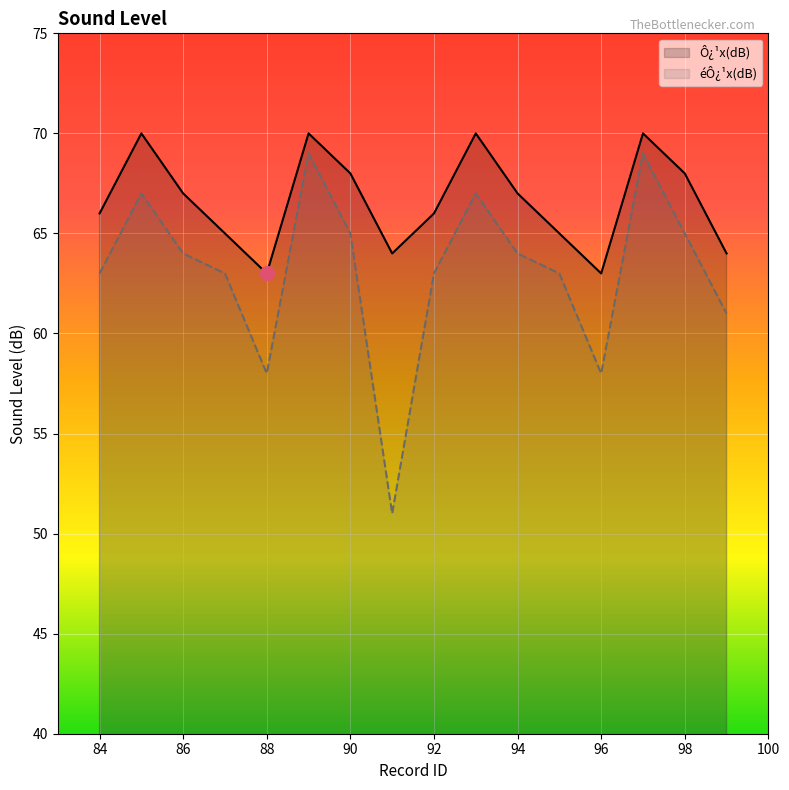

What is the maximum value for éÔ¿¹x(dB)?

69